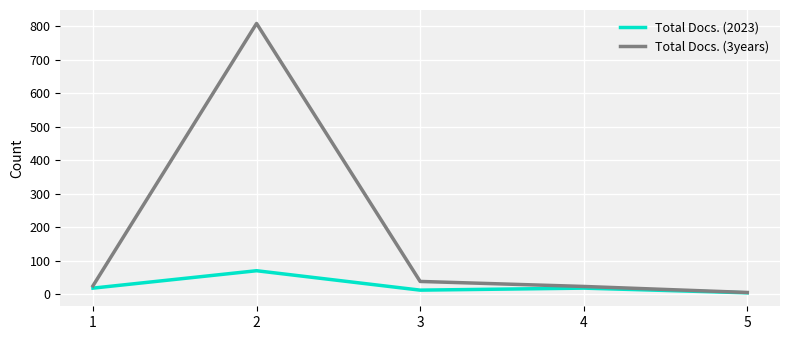

List the series in order of their peak value, lowest first.

Total Docs. (2023), Total Docs. (3years)